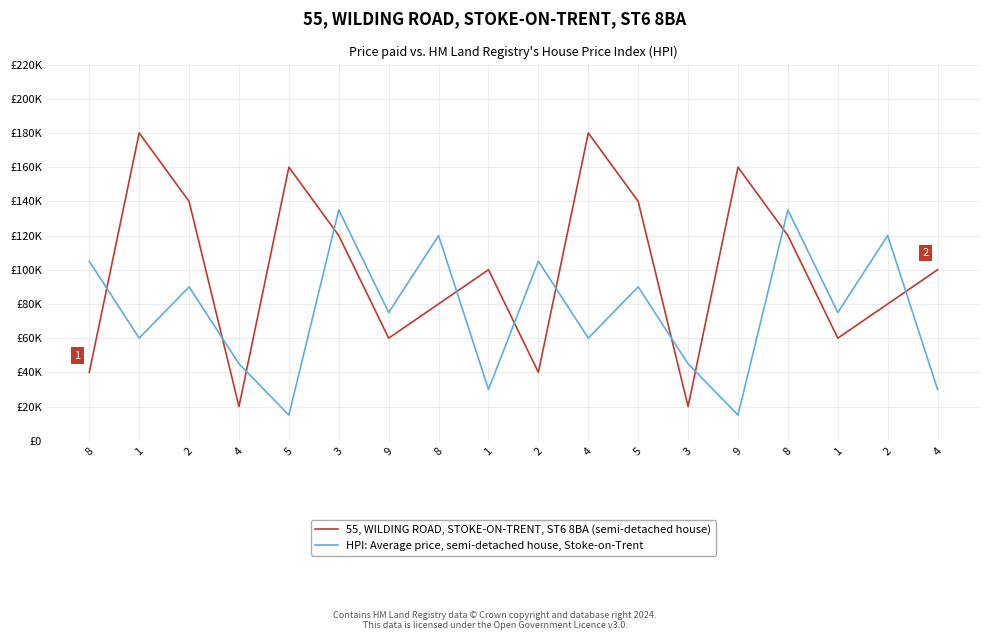

What is the difference between the maximum and minimum values in the HPI: Average price, semi-detached house, Stoke-on-Trent series?

120000